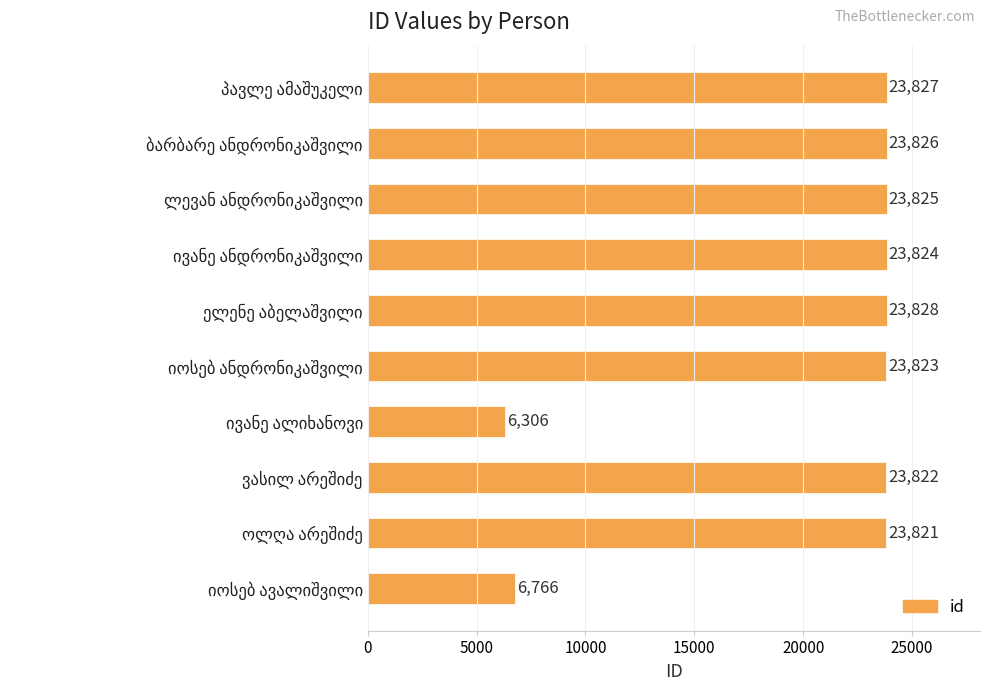

What is the value of the 6th bar from the top?

23823